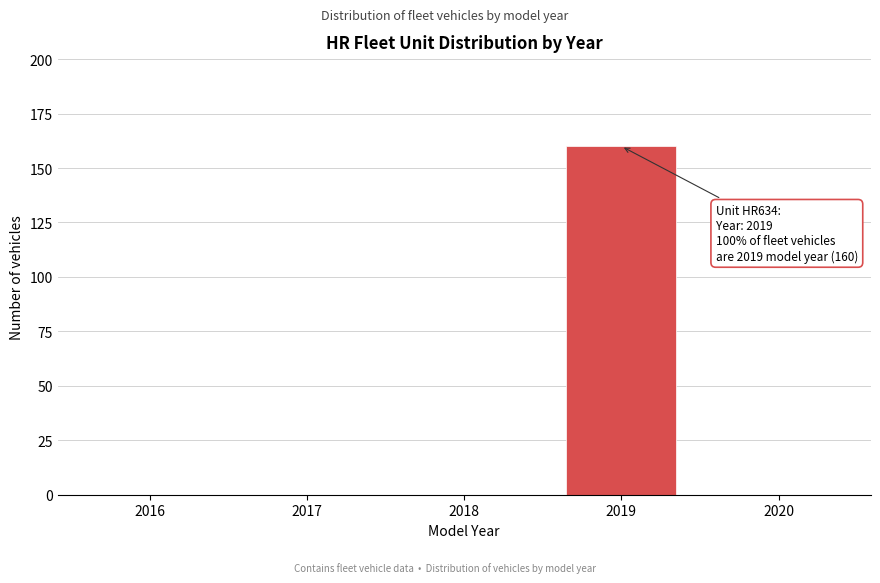

Reading left to right, transcribe all the data shown in this chart.

2016=0	2017=0	2018=0	2019=160	2020=0